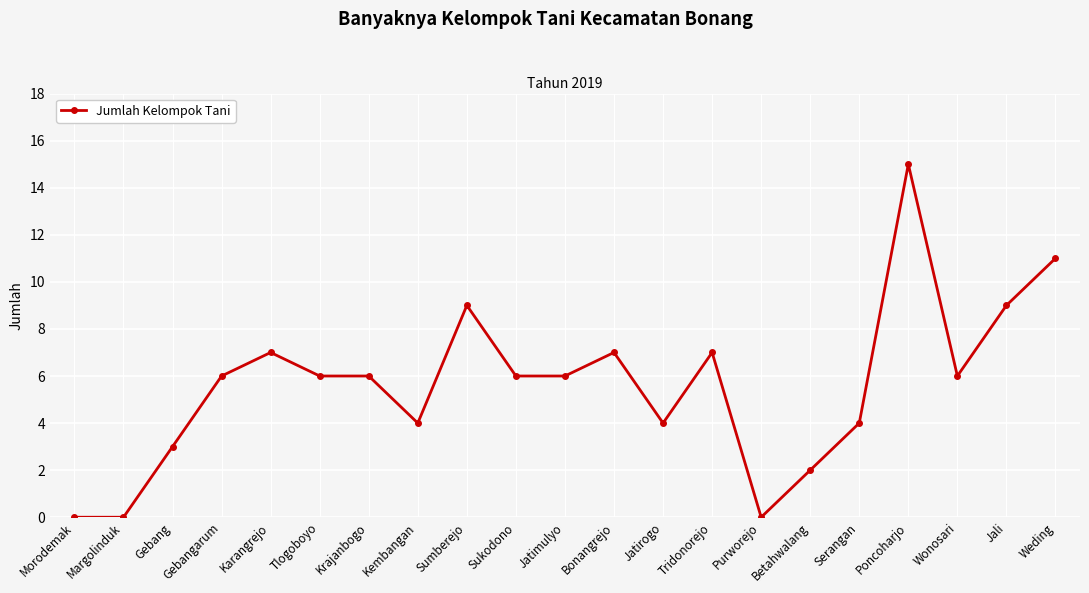

What is the difference between the maximum and minimum values?

15